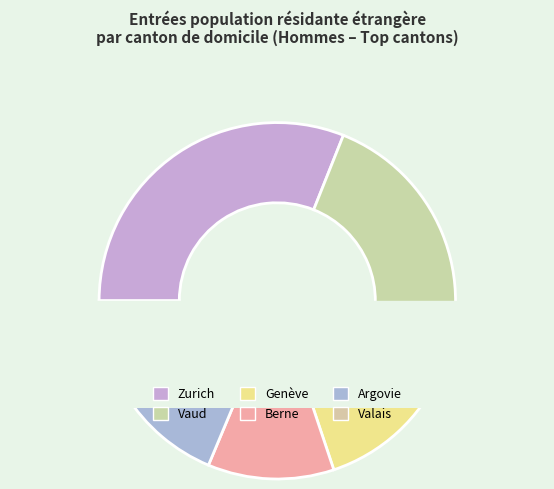

Is it true that Genève is 10% of the pie?

True